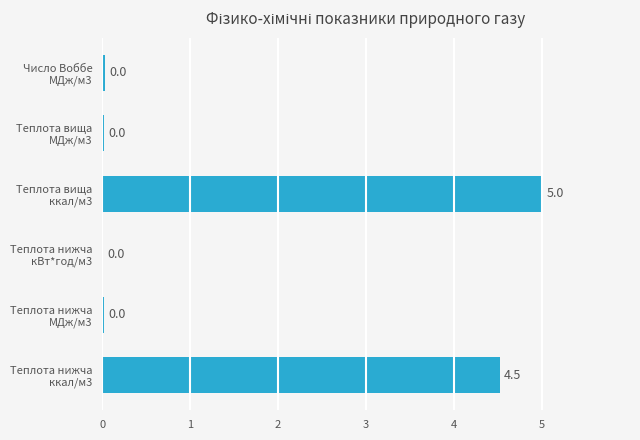

Which label corresponds to the largest value in the chart?

Теплота вища
ккал/м3